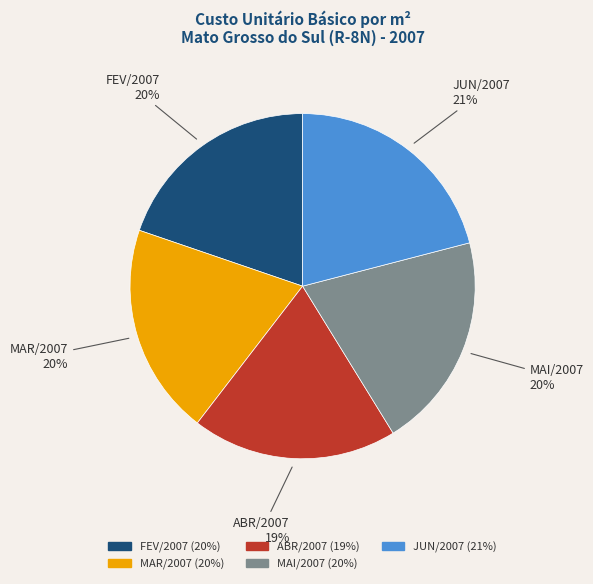

How many segments does this pie chart have?

5